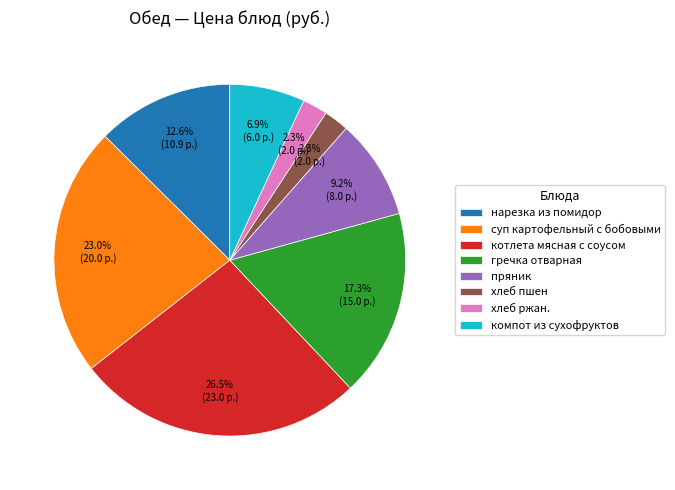

Which category has the biggest portion of the pie?

котлета мясная с соусом